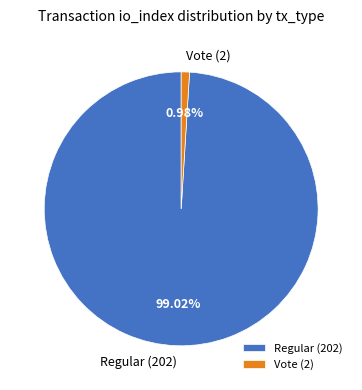

Which has a higher value, Regular (202) or Vote (2)?

Regular (202)